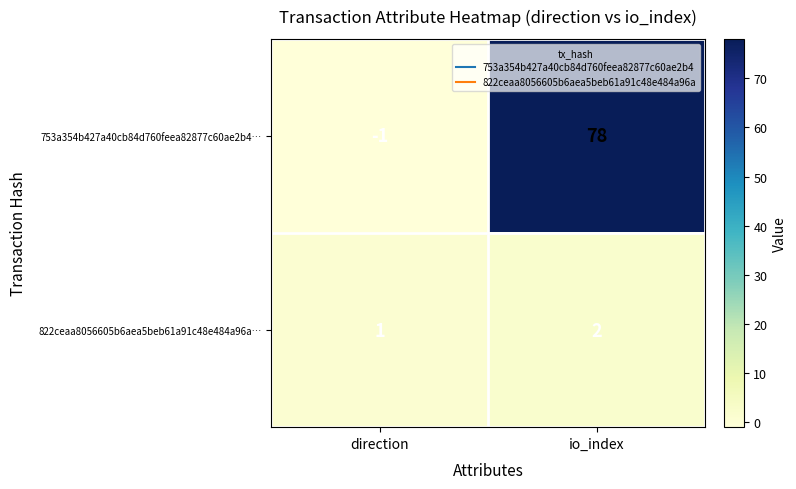

Between direction and io_index, which is larger?

io_index